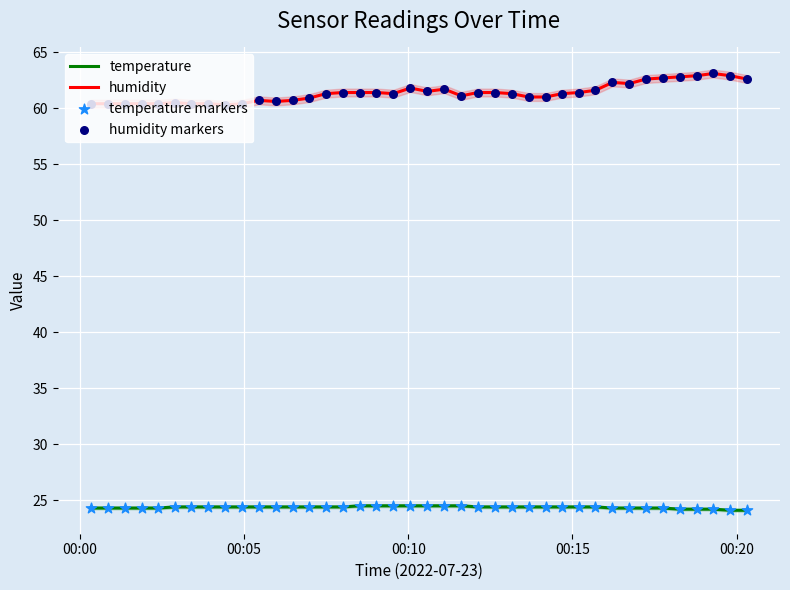

Which series has the largest total across all categories?

humidity